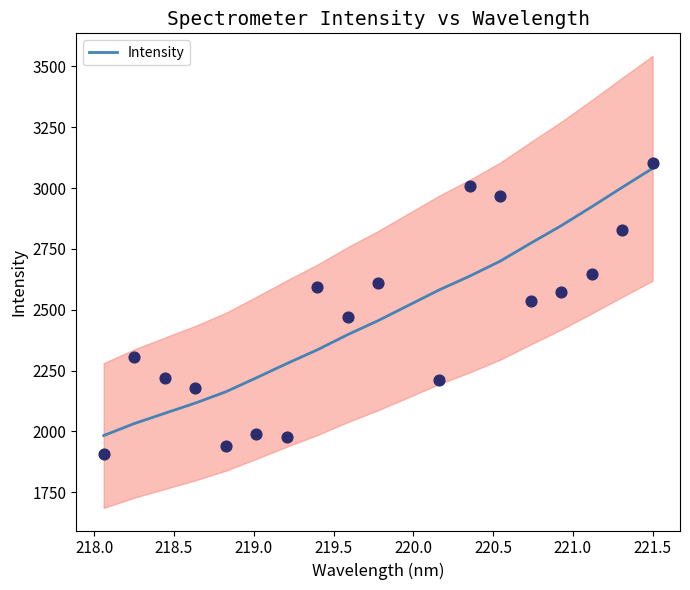

Which has a higher value, 218.5 or 221.5?

221.5